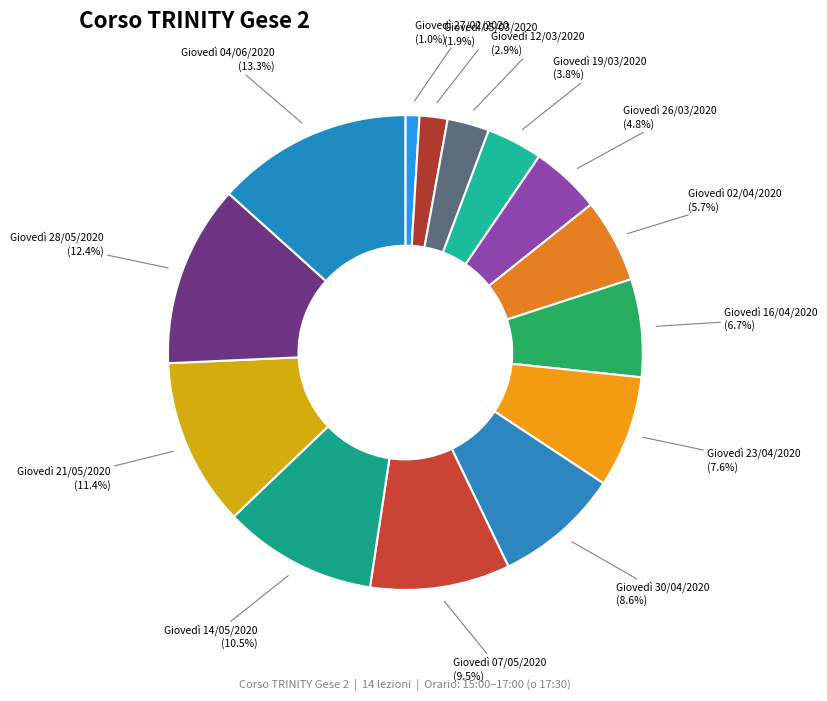

Count the number of slices in the pie.

14